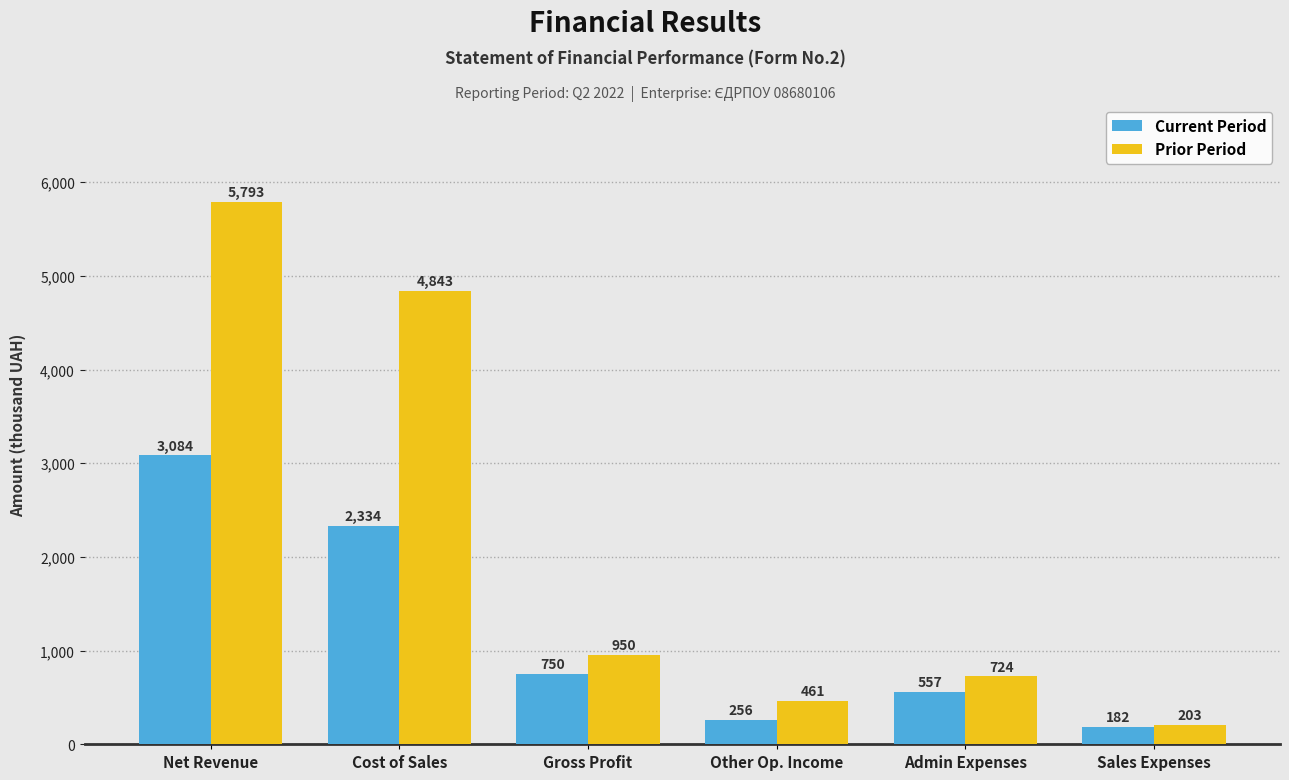

Which category has the lowest value in the Current Period series?

Sales Expenses